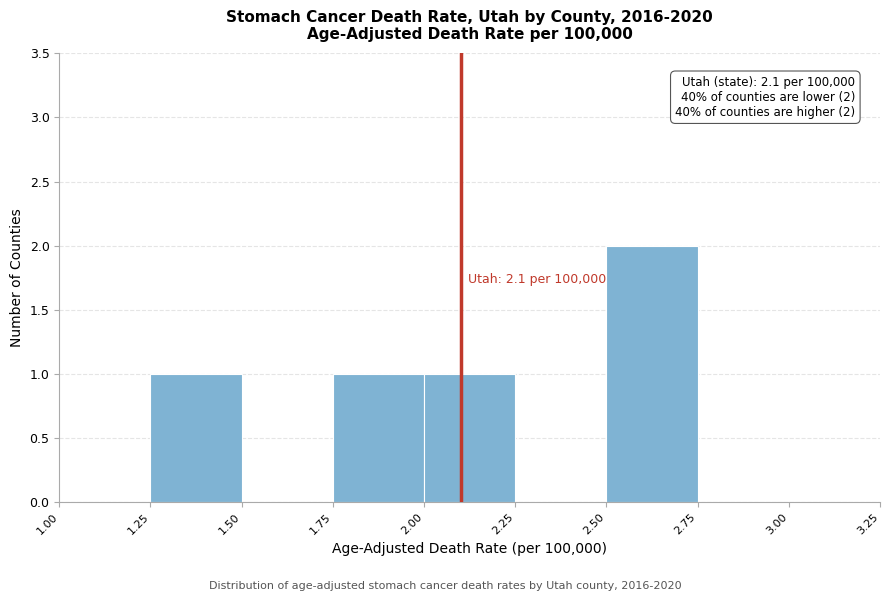

Over which range of the x-axis is the bar tallest?

2.50 to 2.75